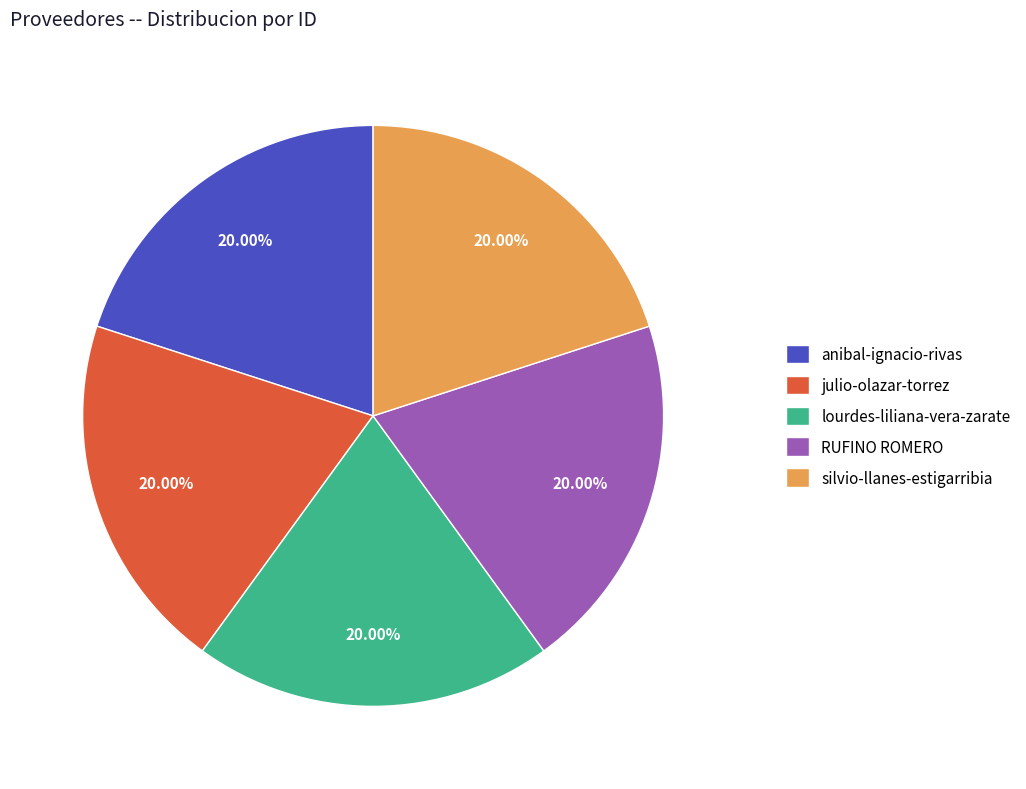

What percentage is the RUFINO ROMERO slice, to the nearest percent?

20%